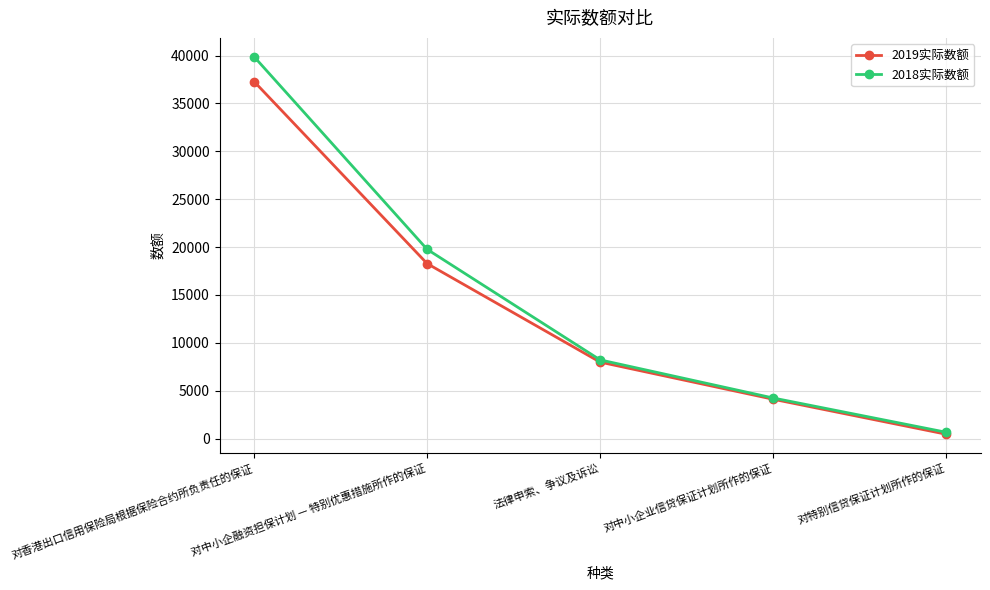

What is the difference between the second highest and minimum values in the 2019实际数额 series?

17826